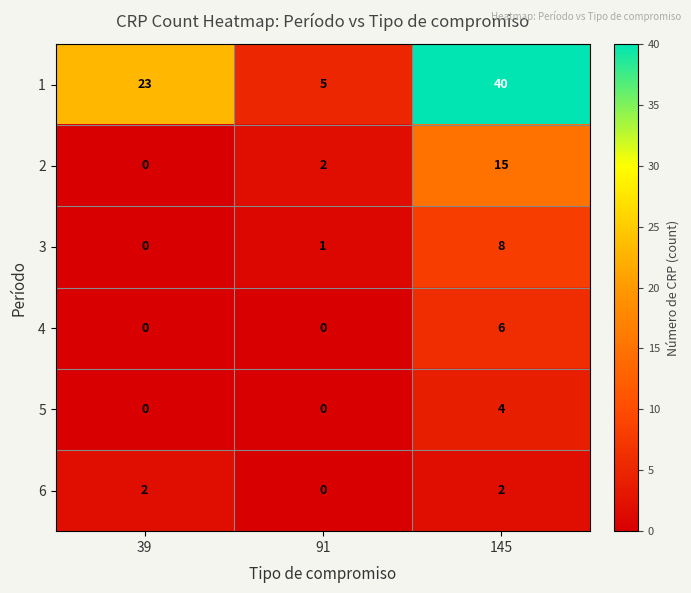

At which category is the sum across all series the highest?

145